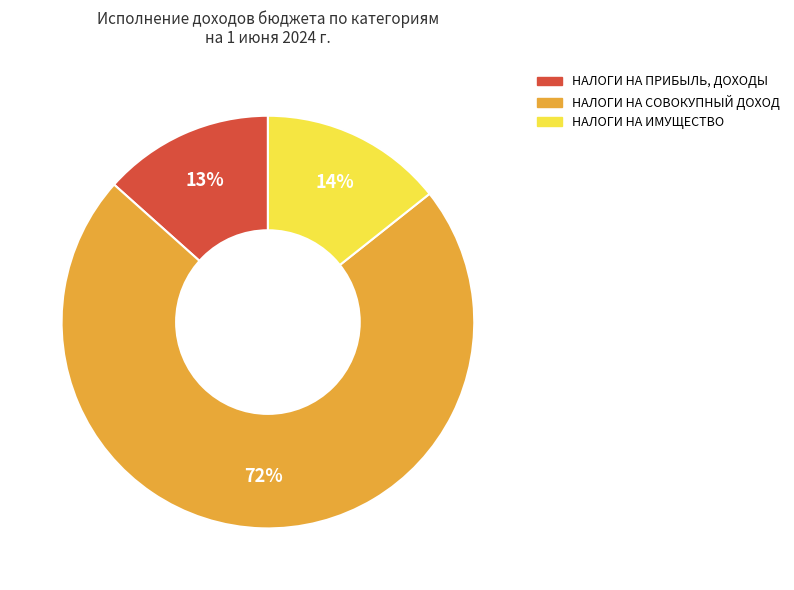

Is there a majority slice in this chart?

Yes